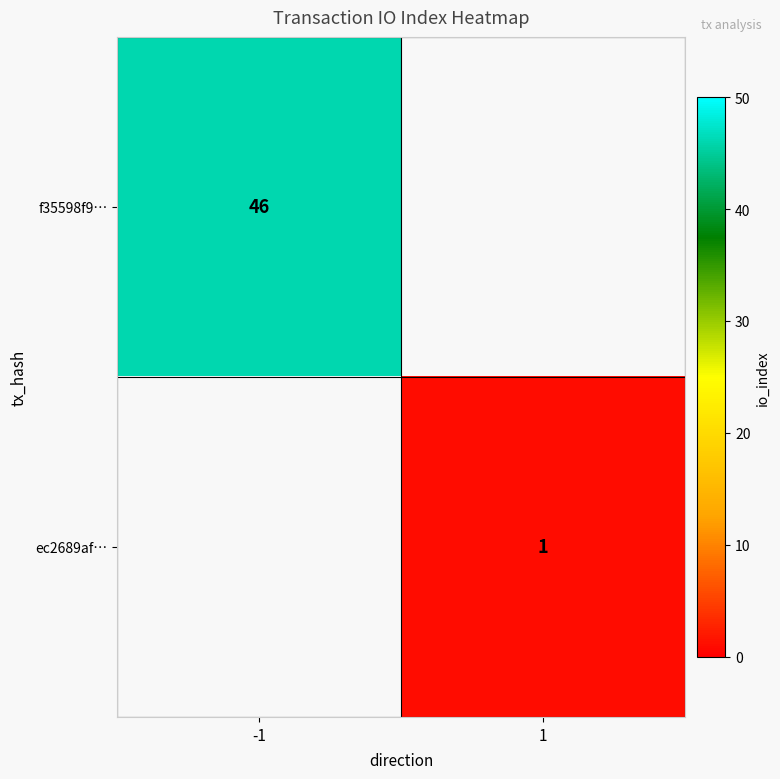

Is the value of f35598f9… at -1 greater than the value of ec2689af… at 1?

Yes